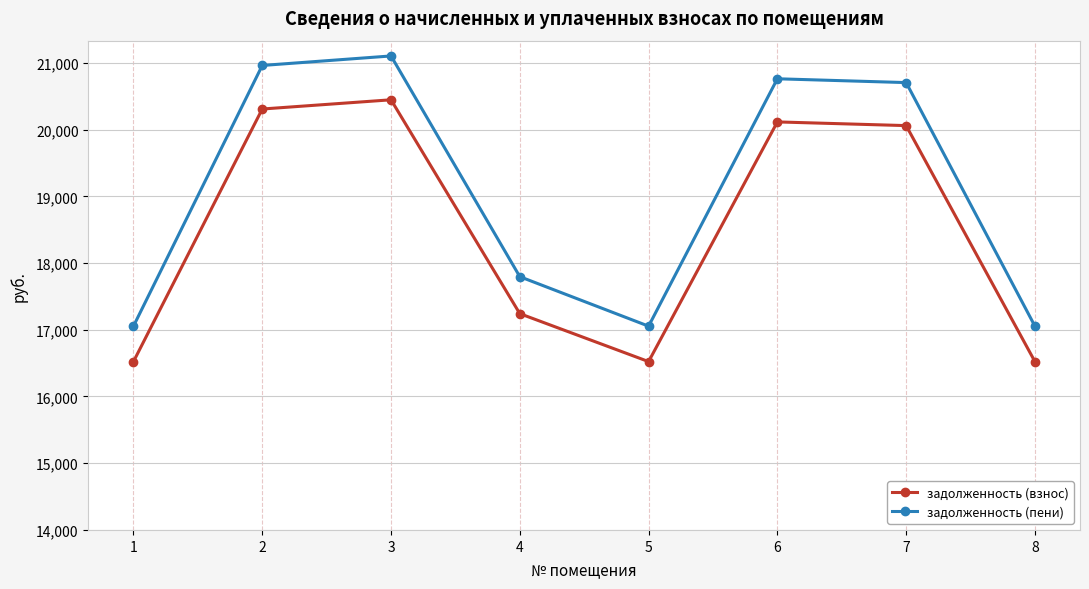

What is the value of the задолженность (пени) point at the 8th from the left?

17053.9